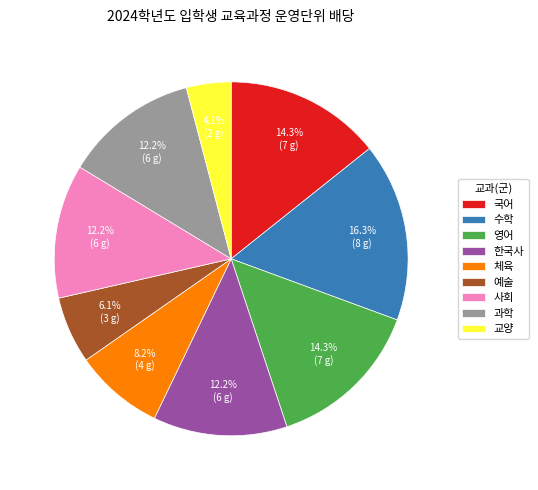

How much of the chart is everything except 교양?

95.9%